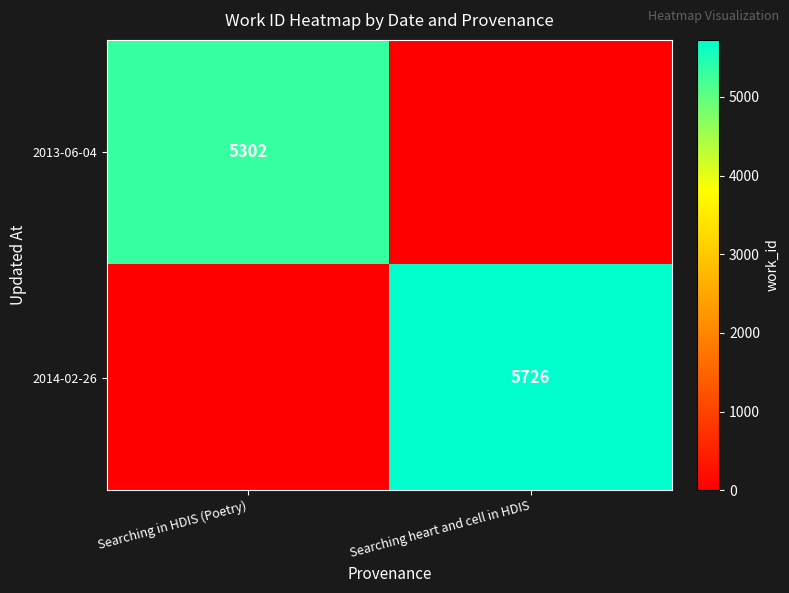

True or false: 2013-06-04 has a value of 2370 at Searching in HDIS (Poetry).

False